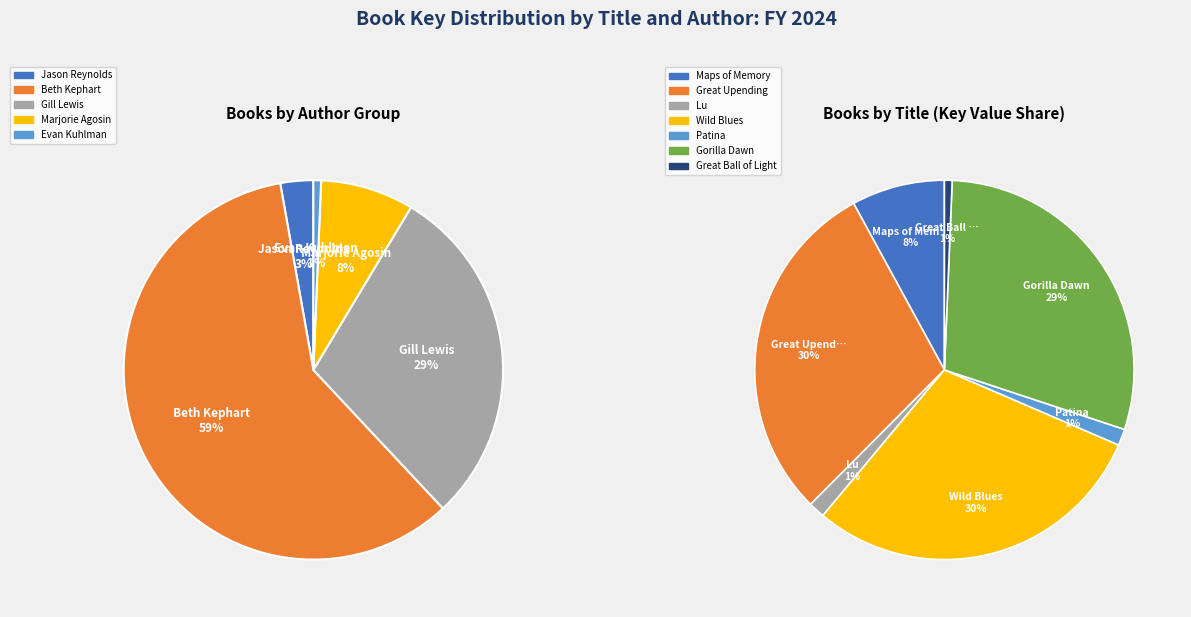

To the nearest percent, what percentage of the pie is Maps of Memory?

8%